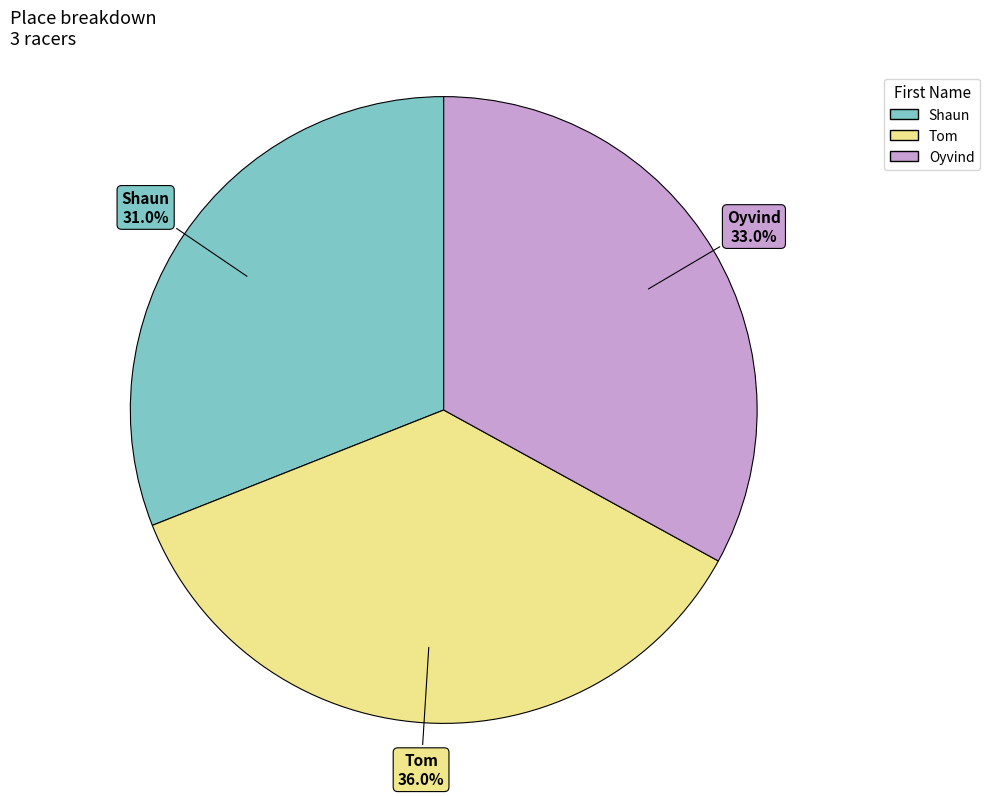

To the nearest percent, what portion does Shaun represent?

31%